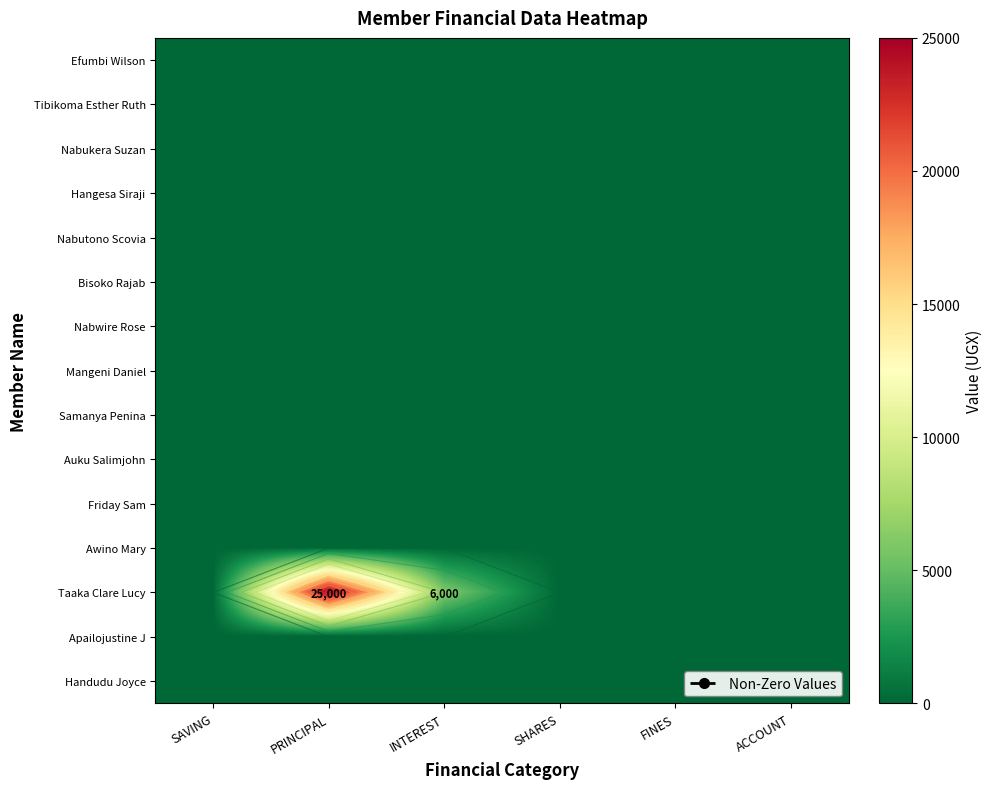

Between INTEREST and FINES, which is larger?

INTEREST